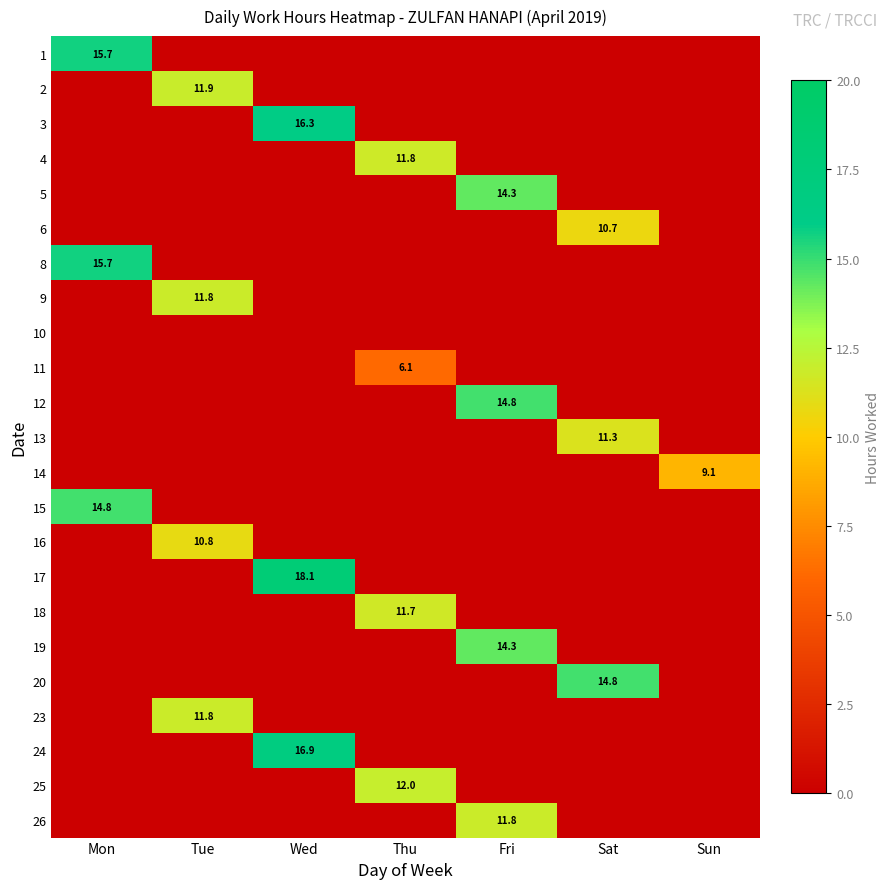

At which category is the sum across all series the highest?

Fri